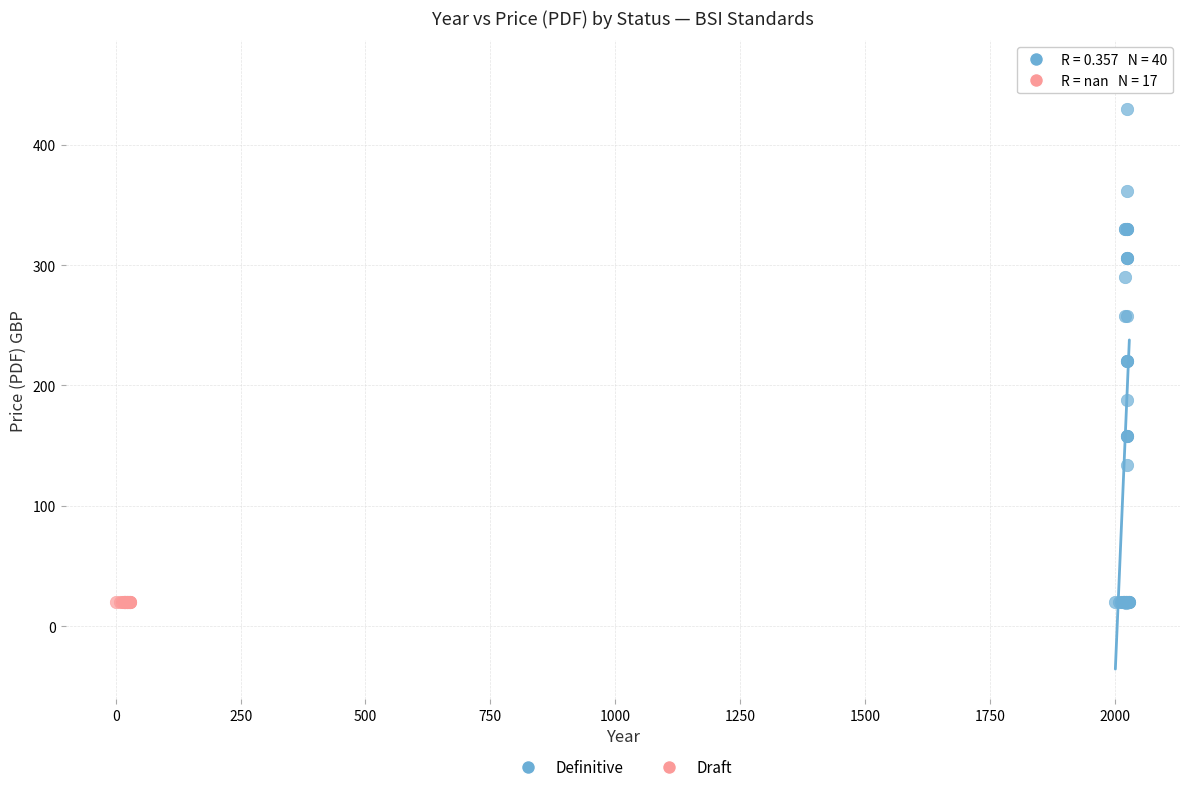

Which series reaches the maximum Y coordinate?

Definitive